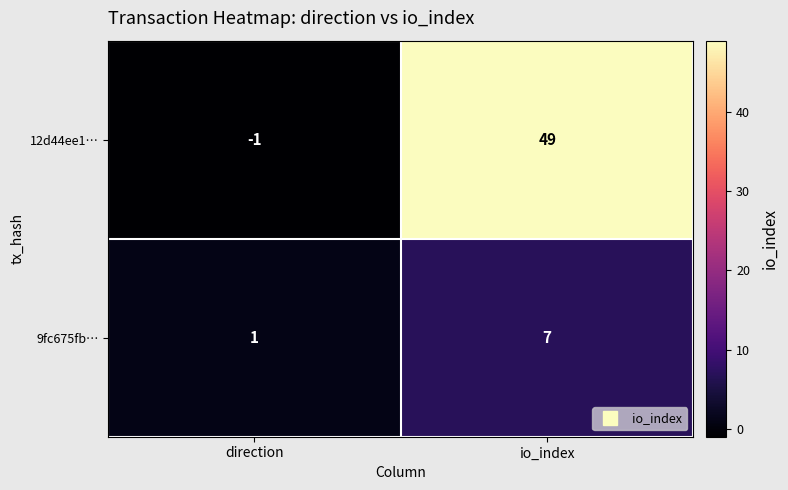

Which series has the widest spread of values?

12d44ee1…